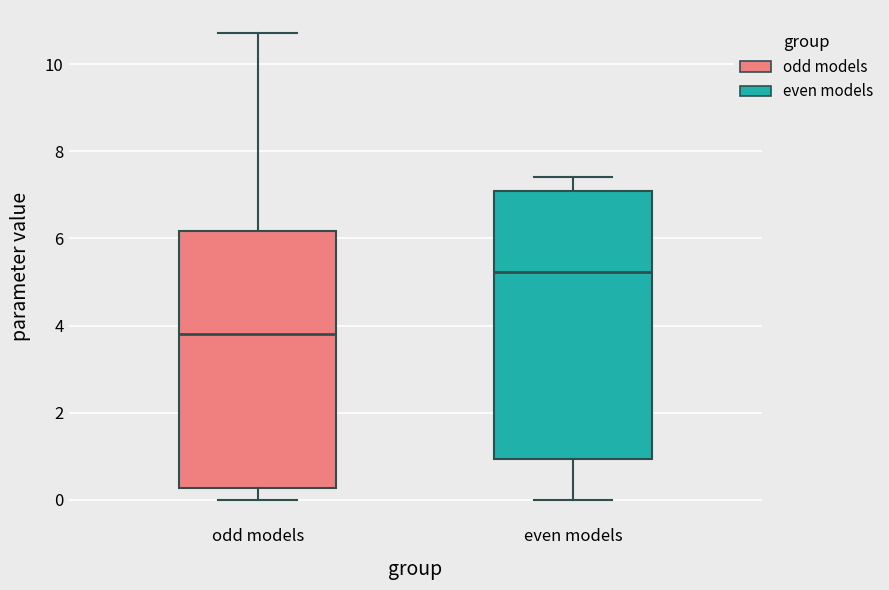

Reading left to right, read every box against the y-axis: the position of its median line, the range the box covers, and the ends of its whiskers. The values are not printed on the chart, so give them approximately, as read against the axis.

odd models: median 3.8, box 0.2 to 6.2, whiskers 0.0 to 10.8
even models: median 5.2, box 1.0 to 7.0, whiskers 0.0 to 7.4